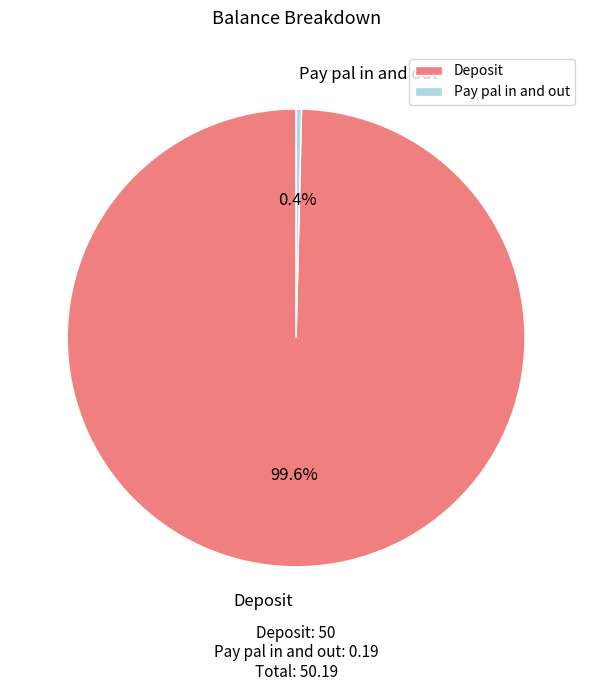

Count the number of slices in the pie.

2